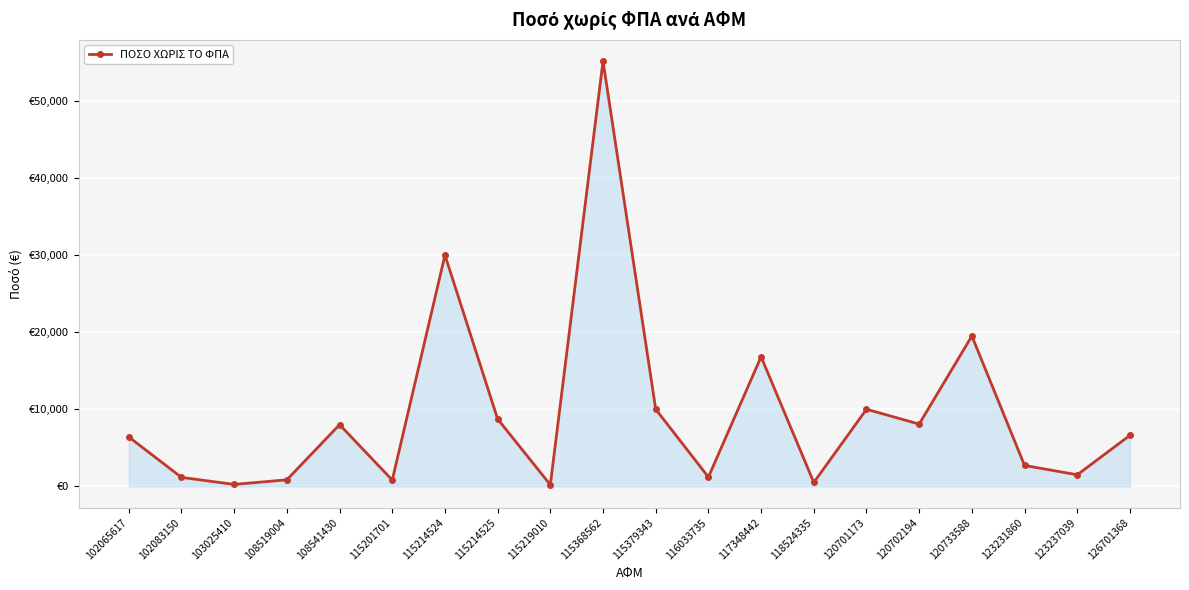

At which label does the data first exceed 6615?

108541430